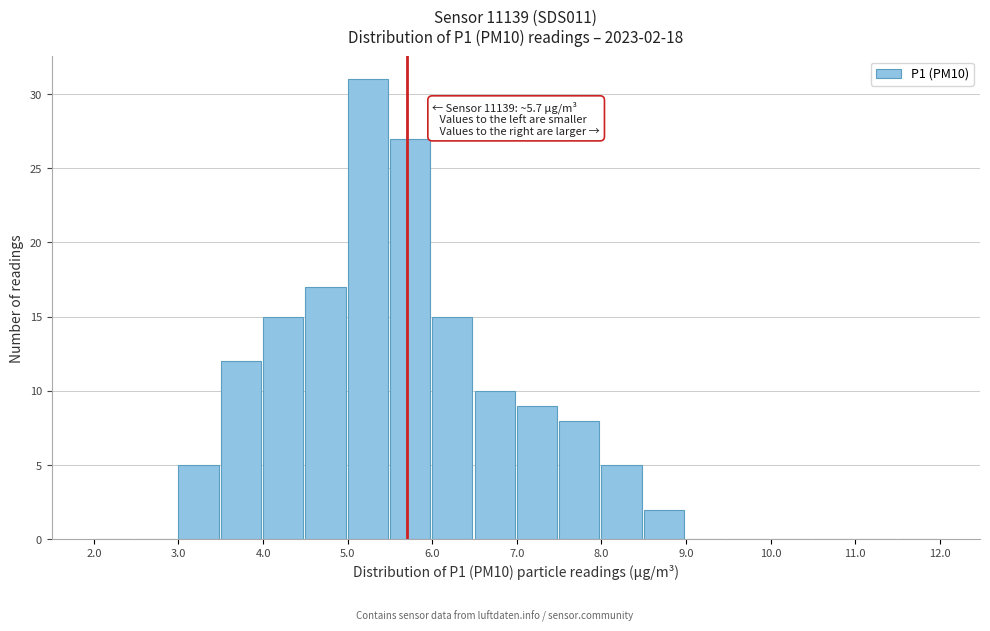

Which range on the x-axis has the tallest bar?

5.0 to 5.5